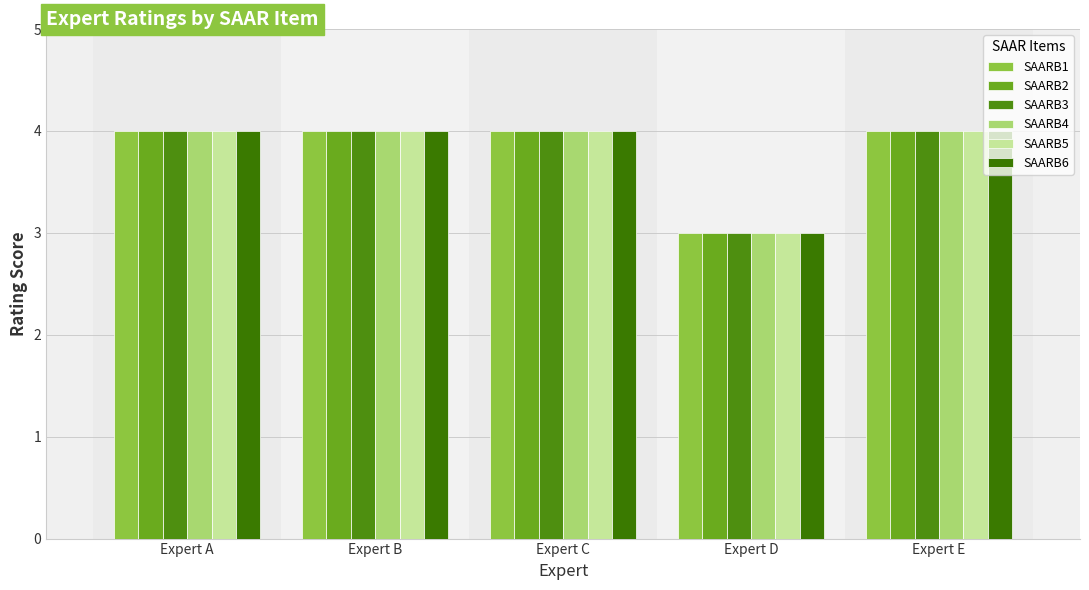

Read the SAARB1 value at Expert C.

4